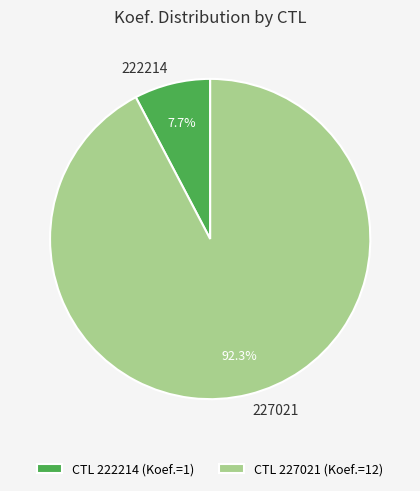

What percentage is the 227021 slice, to the nearest percent?

92%